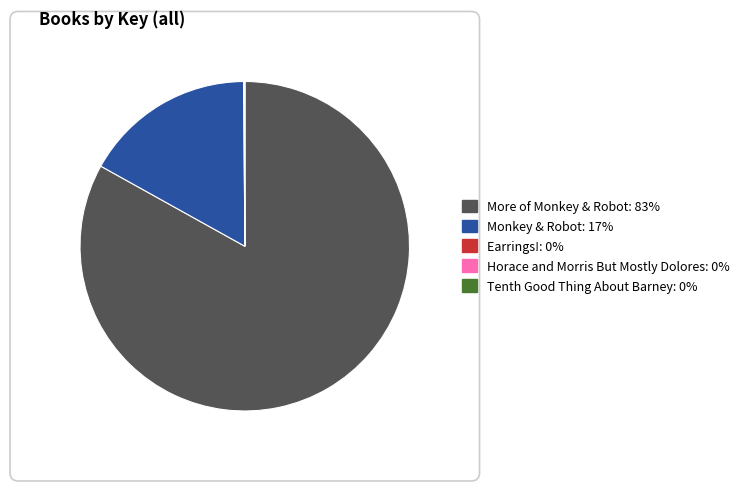

What is the largest slice in the pie chart?

More of Monkey & Robot